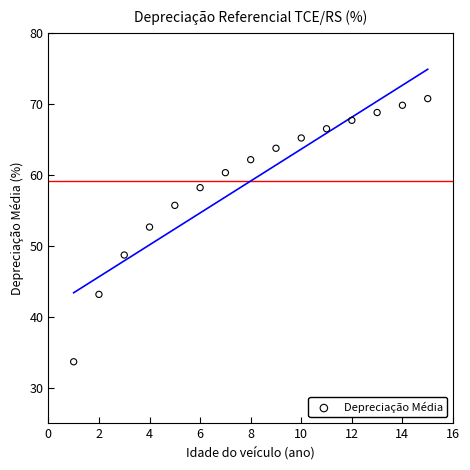

What is the range of Y values (max minus min)?

37.1